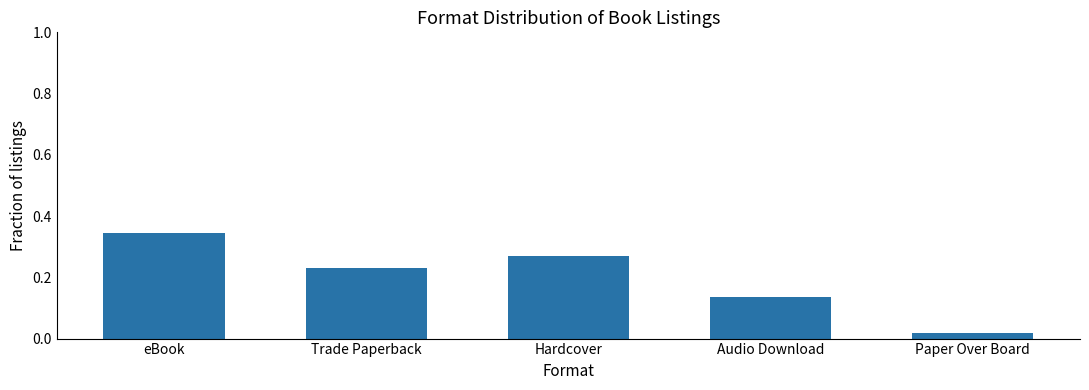

What is the sum of the values at Trade Paperback and Hardcover?

0.5